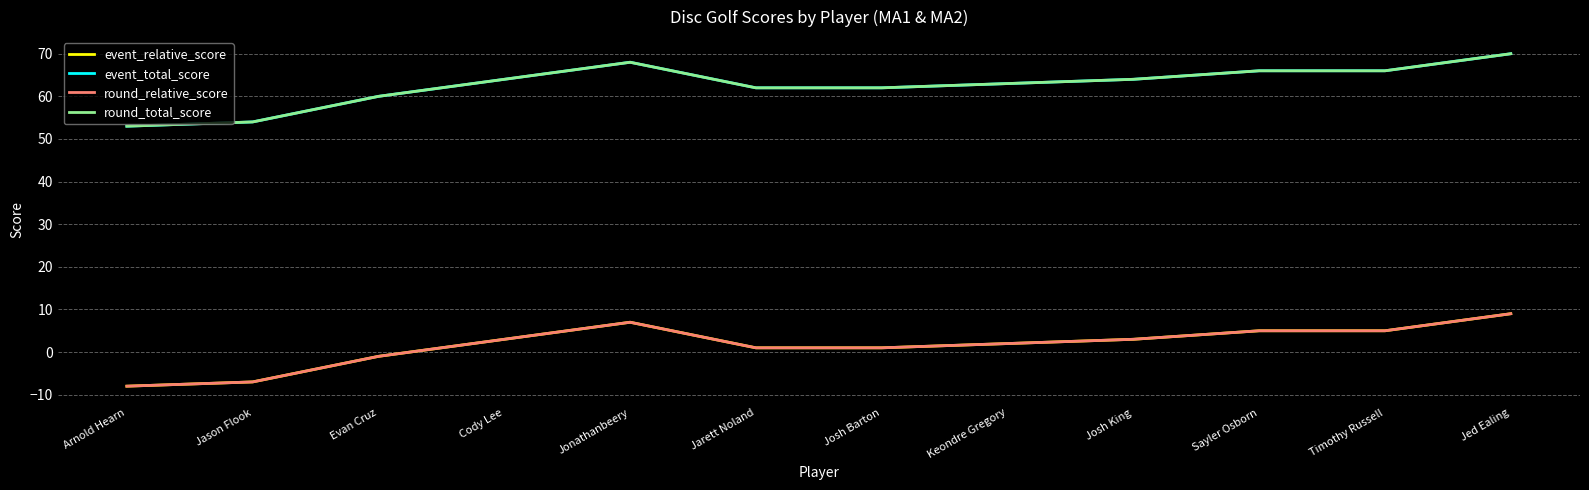

Is this an area chart (filled region under the line)?

No